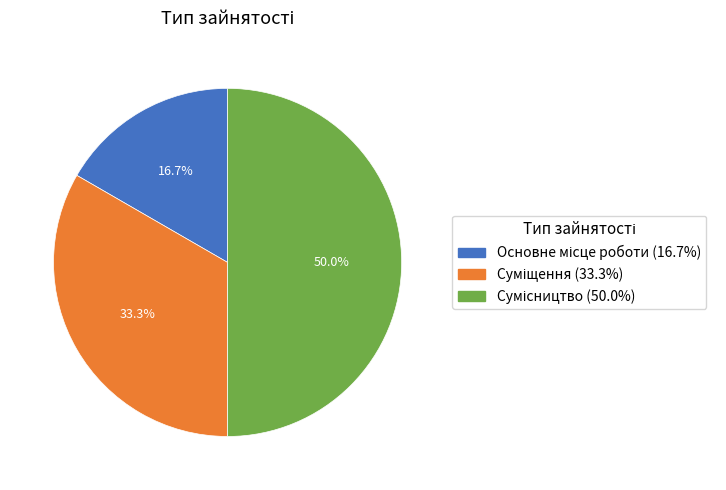

Which category has the biggest portion of the pie?

Сумісництво